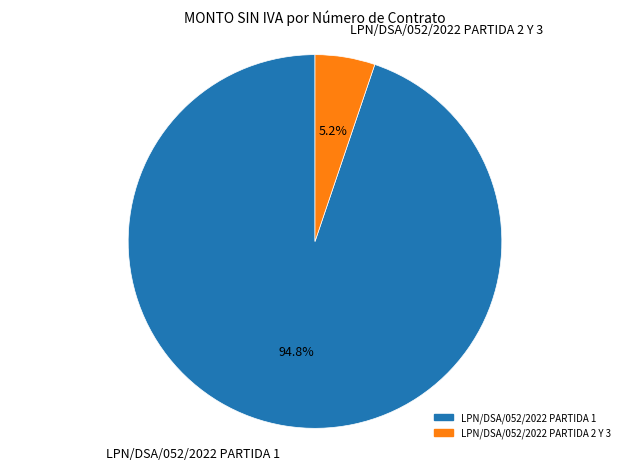

Which has a higher value, LPN/DSA/052/2022 PARTIDA 2 Y 3 or LPN/DSA/052/2022 PARTIDA 1?

LPN/DSA/052/2022 PARTIDA 1